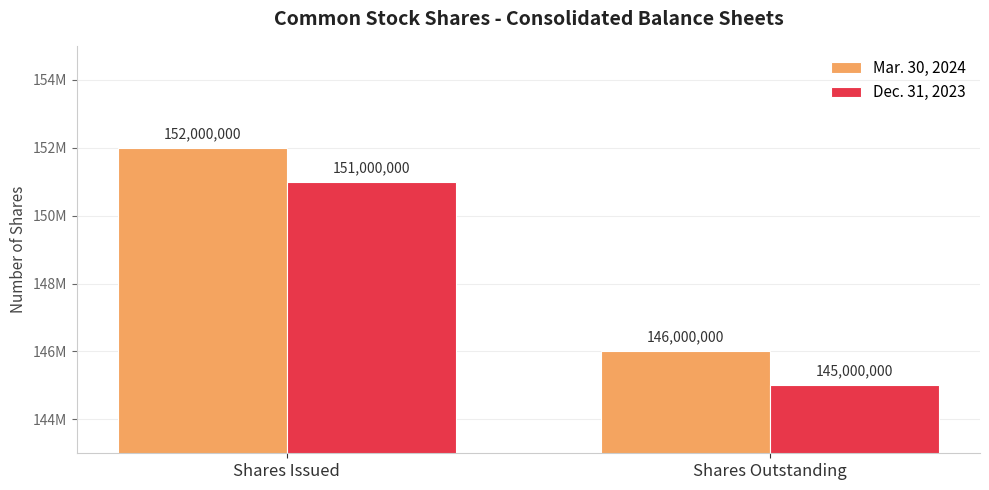

Between Shares Issued and Shares Outstanding, which series saw the biggest shift?

Mar. 30, 2024